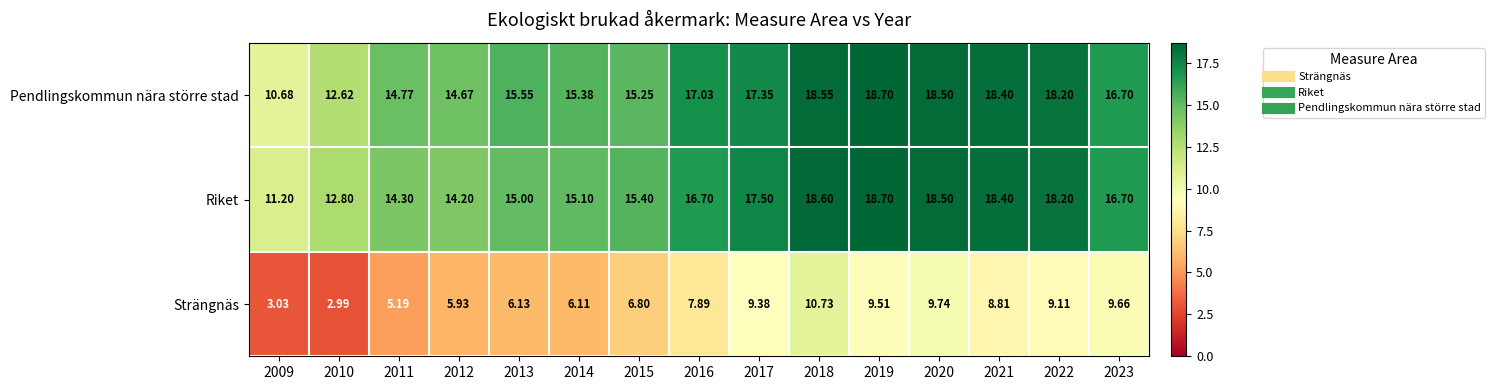

Rank the series at 2014 from highest to lowest value.

Pendlingskommun nära större stad, Riket, Strängnäs